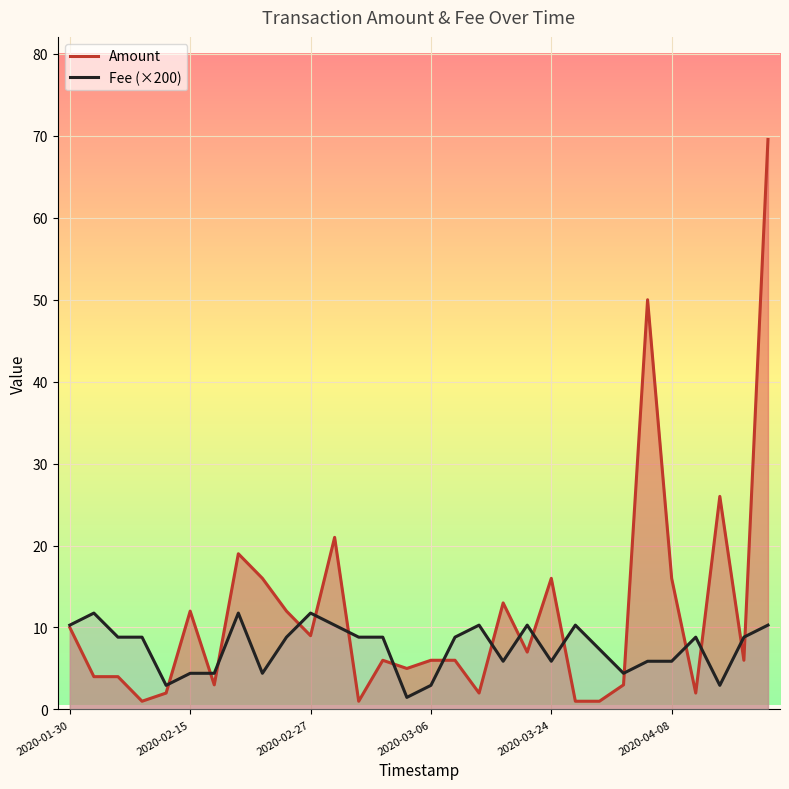

Reading right to left, extract all data points from this chart.

Amount: 69.6	6.0	26.0	2.0	16.0	50.0	3.0	1.0	1.0	16.0	7.0	13.0	2.0	6.0	6.0	5.0	6.0	1.0	21.0	9.0	12.0	16.0	19.0	3.0	12.0	2.0	1.0	4.0	4.0	10.0
Fee (×200): 10.3	8.8	2.9	8.8	5.9	5.9	4.4	7.3	10.3	5.9	10.3	5.9	10.3	8.8	2.9	1.5	8.8	8.8	10.3	11.8	8.8	4.4	11.8	4.4	4.4	2.9	8.8	8.8	11.8	10.3